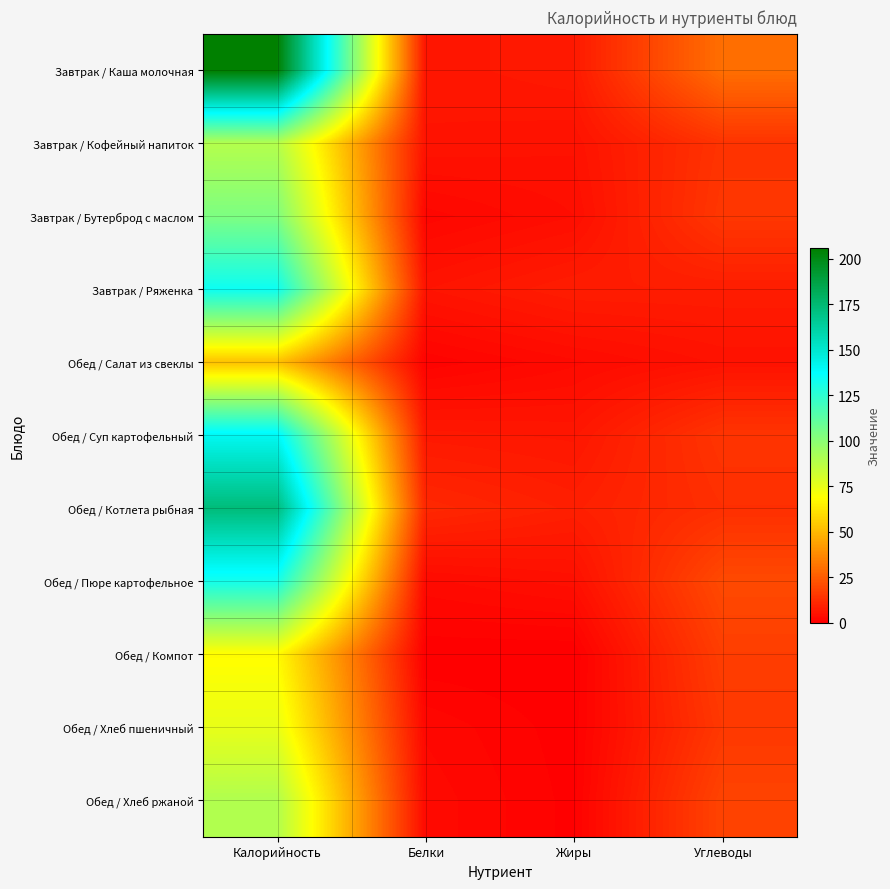

Reading left to right, list all the values displayed in this chart.

Завтрак / Каша молочная: Калорийность=206.0	Белки=6.0	Жиры=7.0	Углеводы=30.0
Завтрак / Кофейный напиток: Калорийность=89.0	Белки=5.5	Жиры=5.0	Углеводы=14.0
Завтрак / Бутерброд с маслом: Калорийность=103.6	Белки=2.0	Жиры=4.0	Углеводы=15.0
Завтрак / Ряженка: Калорийность=134.0	Белки=5.6	Жиры=8.0	Углеводы=8.0
Обед / Салат из свеклы: Калорийность=52.0	Белки=1.0	Жиры=3.0	Углеводы=5.0
Обед / Суп картофельный: Калорийность=140.8	Белки=6.9	Жиры=6.2	Углеводы=14.4
Обед / Котлета рыбная: Калорийность=173.0	Белки=11.0	Жиры=8.6	Углеводы=12.8
Обед / Пюре картофельное: Калорийность=132.0	Белки=3.0	Жиры=4.4	Углеводы=20.0
Обед / Компот: Калорийность=68.0	Белки=0.1	Жиры=0.0	Углеводы=16.8
Обед / Хлеб пшеничный: Калорийность=75.0	Белки=2.2	Жиры=0.3	Углеводы=15.3
Обед / Хлеб ржаной: Калорийность=90.0	Белки=3.0	Жиры=0.5	Углеводы=18.4